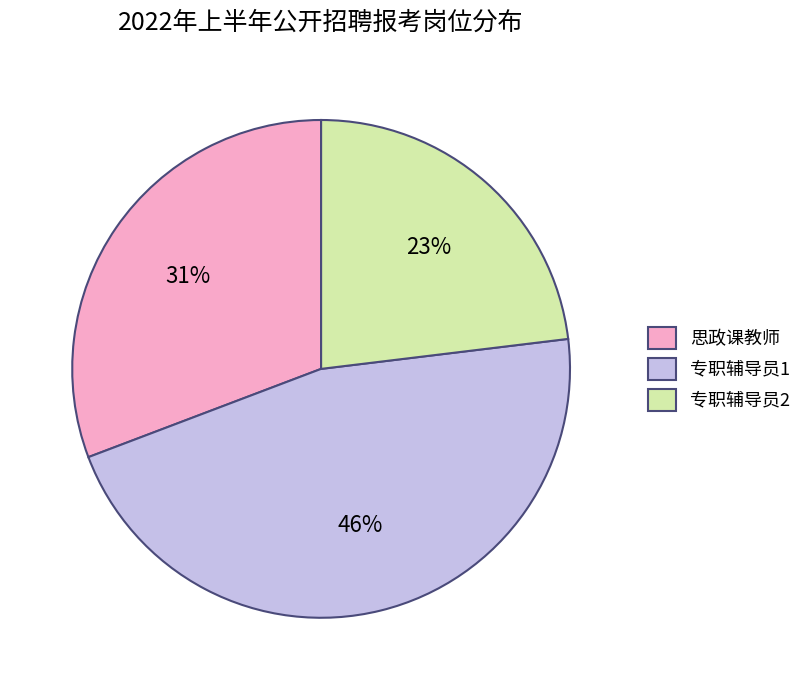

The 思政课教师 slice represents 31% of the pie. True or false?

True